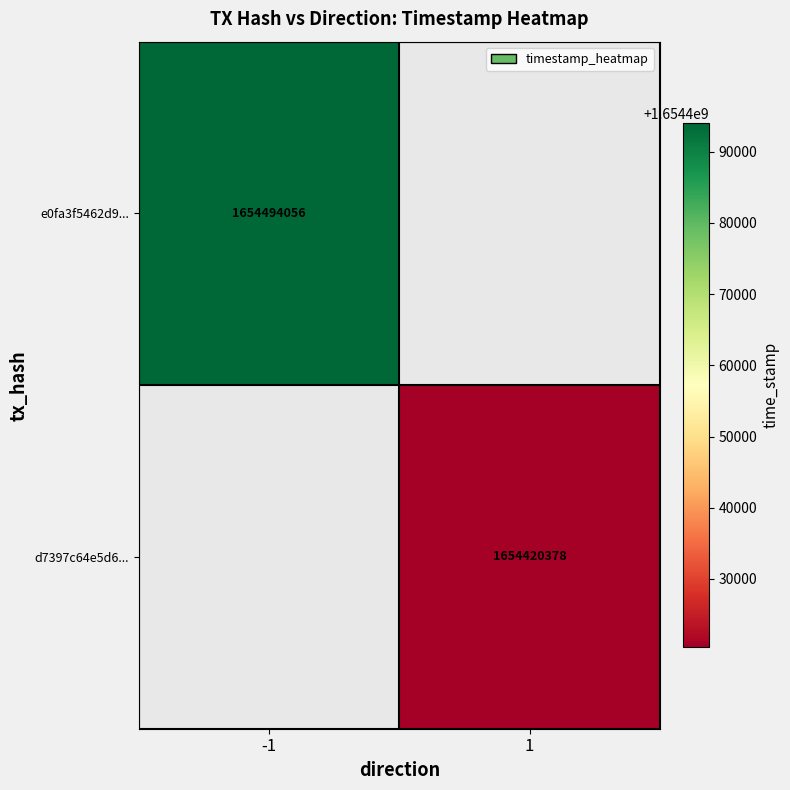

The e0fa3f5462d9... series shows 2645320134 at -1. True or false?

False